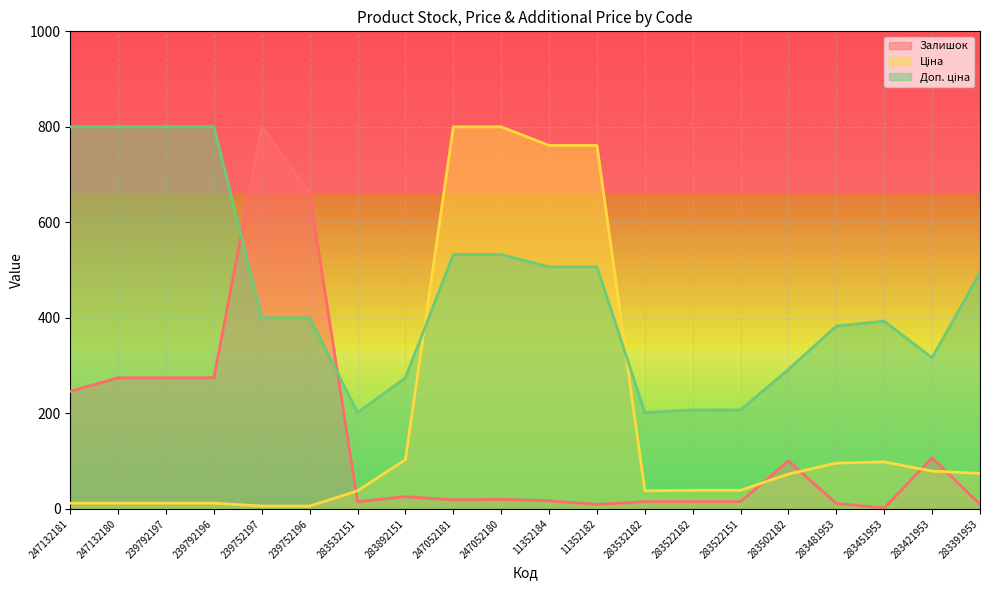

The Залишок series shows 660.8 at 239752196. True or false?

True